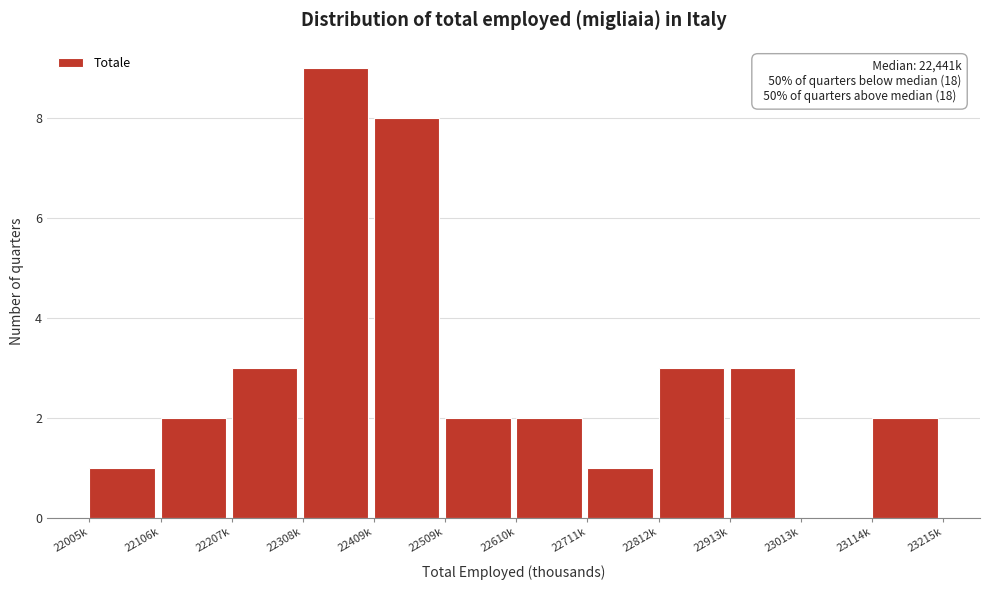

Reading left to right, what are all the values shown in this chart?

22005k=1	22106k=2	22207k=3	22308k=9	22409k=8	22509k=2	22610k=2	22711k=1	22812k=3	22913k=3	23013k=0	23114k=2